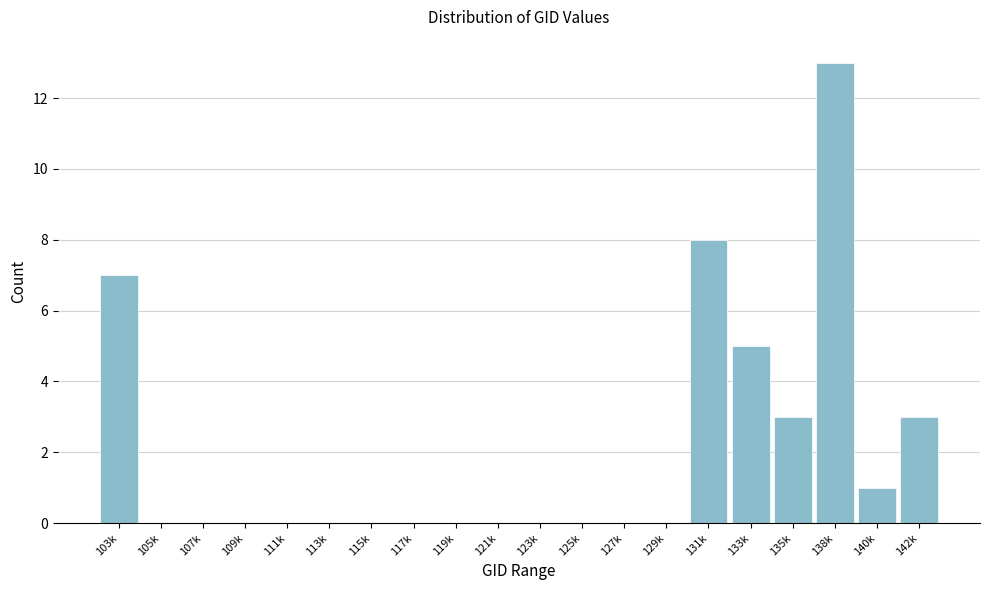

Reading right to left, list all the values displayed in this chart.

142k=3	140k=1	138k=13	135k=3	133k=5	131k=8	129k=0	127k=0	125k=0	123k=0	121k=0	119k=0	117k=0	115k=0	113k=0	111k=0	109k=0	107k=0	105k=0	103k=7